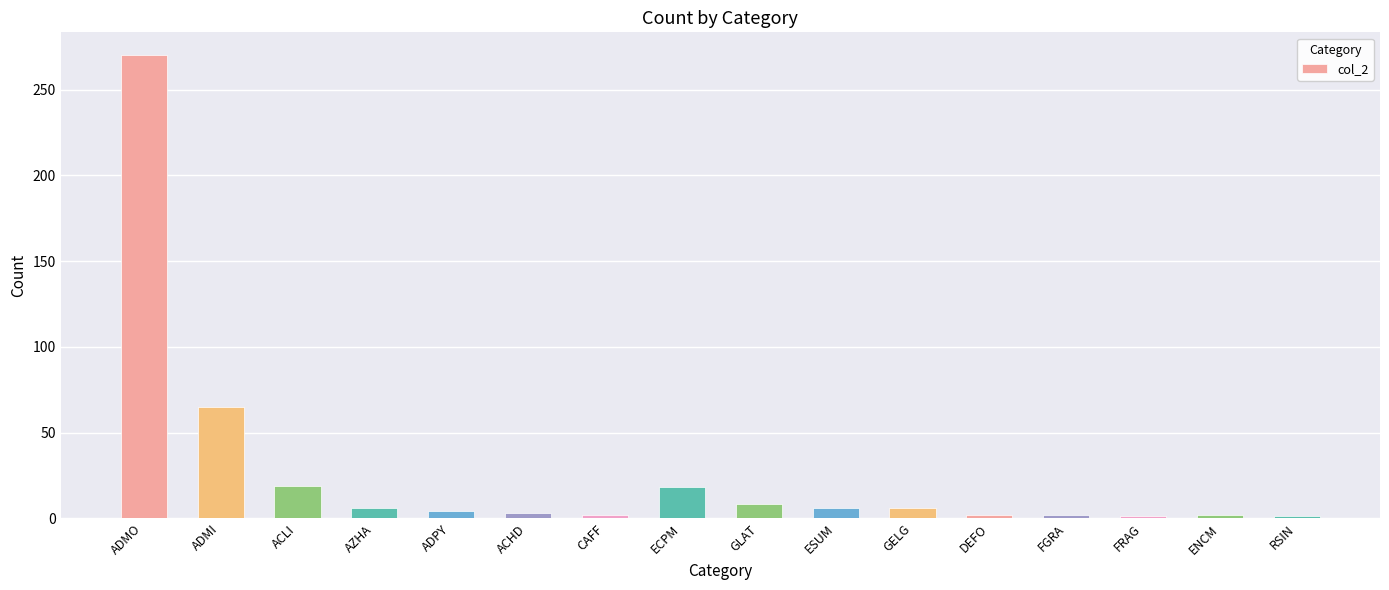

What is the label of the 4th bar from the left?

AZHA